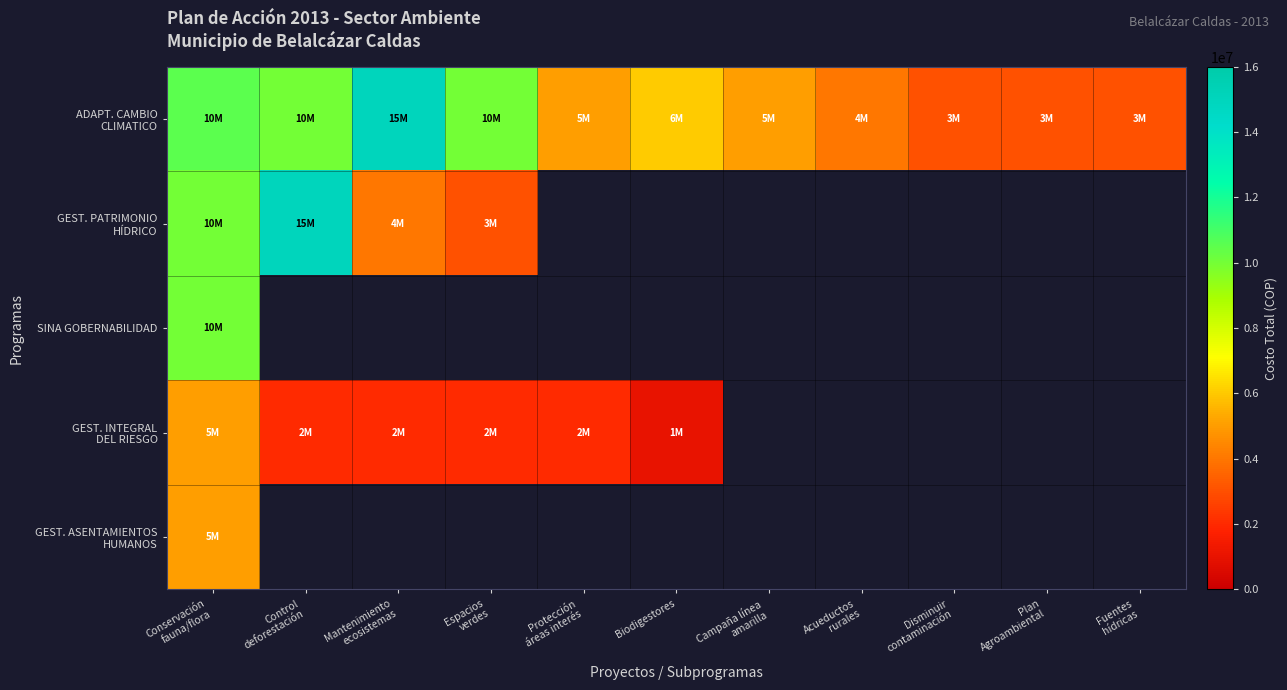

What is the minimum value for GEST. INTEGRAL DEL RIESGO?

1000000.0